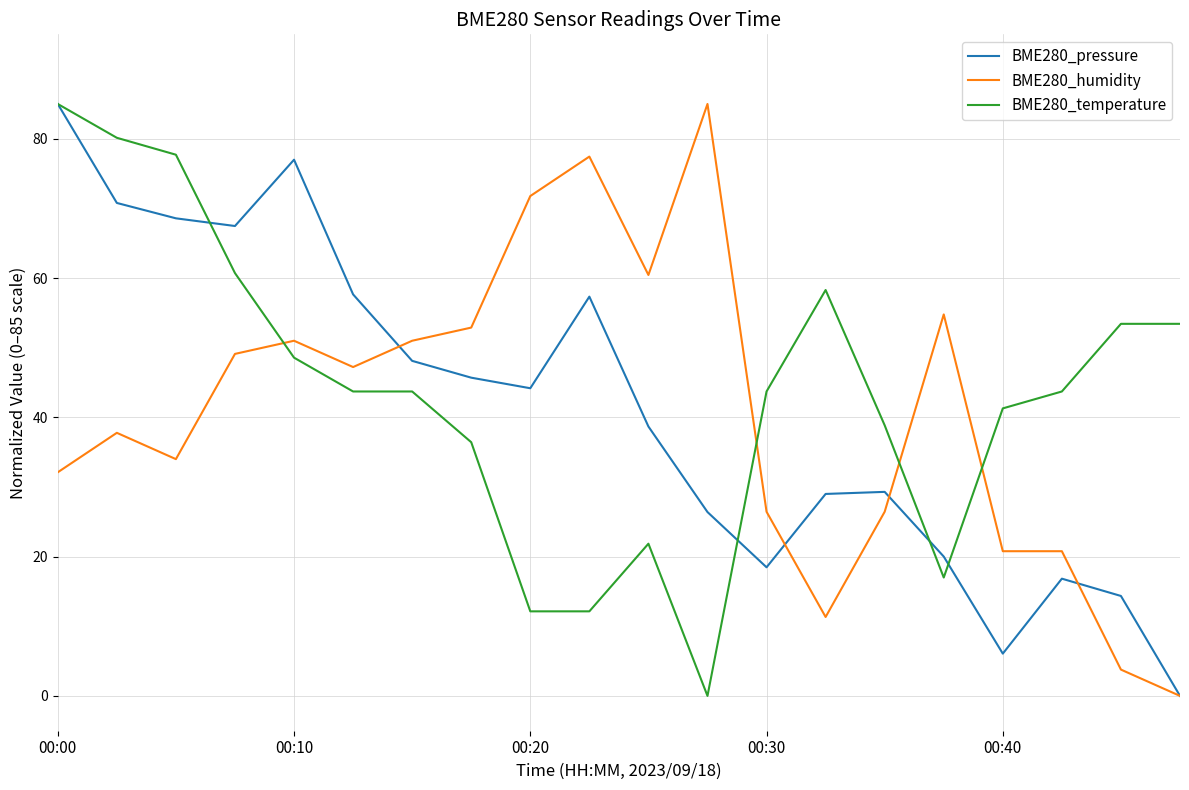

Which series ends up on top after the final intersection of BME280_humidity and BME280_temperature?

BME280_temperature